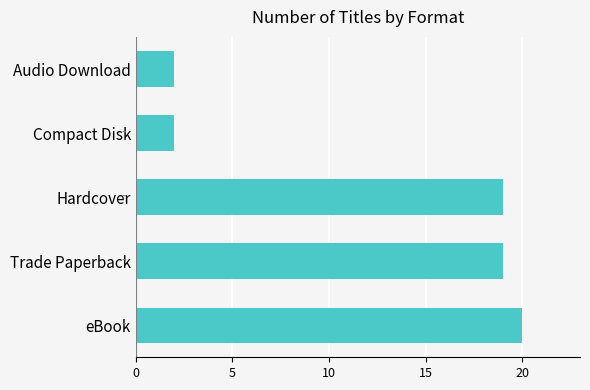

Are the bars grouped side by side (vs. stacked)?

No